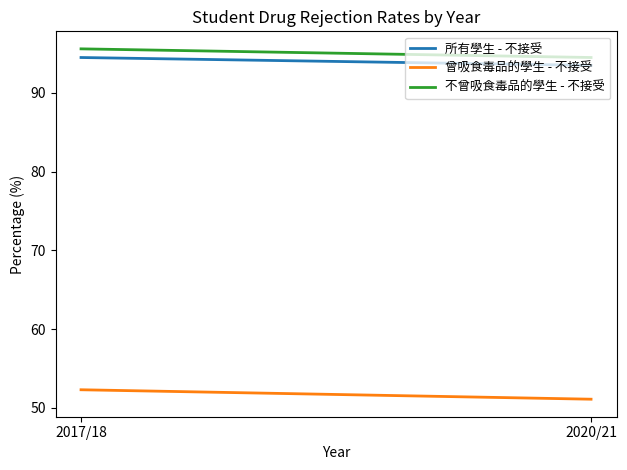

Rank the series by their maximum value, from highest to lowest.

不曾吸食毒品的學生 - 不接受, 所有學生 - 不接受, 曾吸食毒品的學生 - 不接受